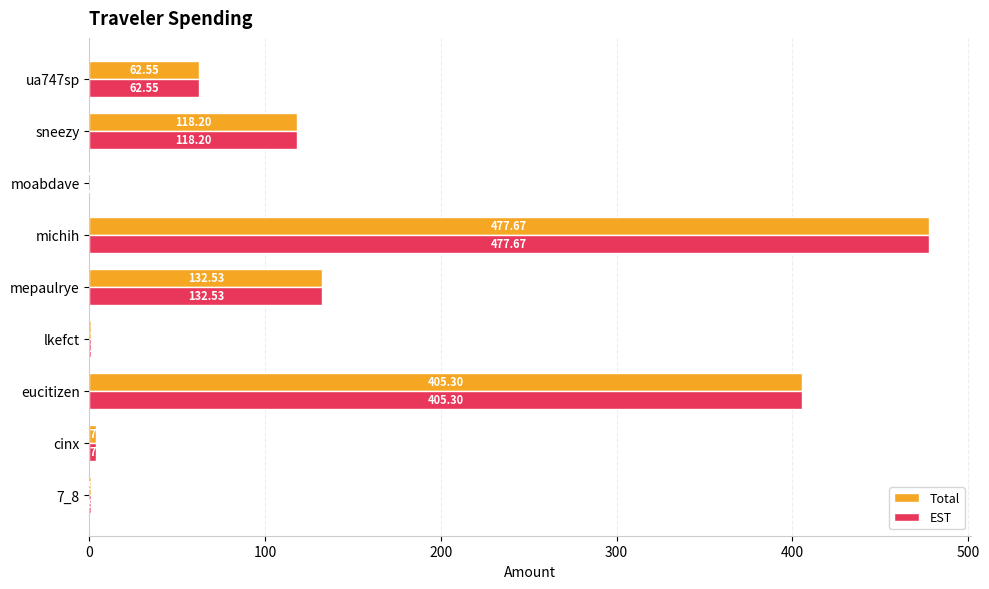

Is the value of Total at cinx greater than the value of EST at 7_8?

Yes